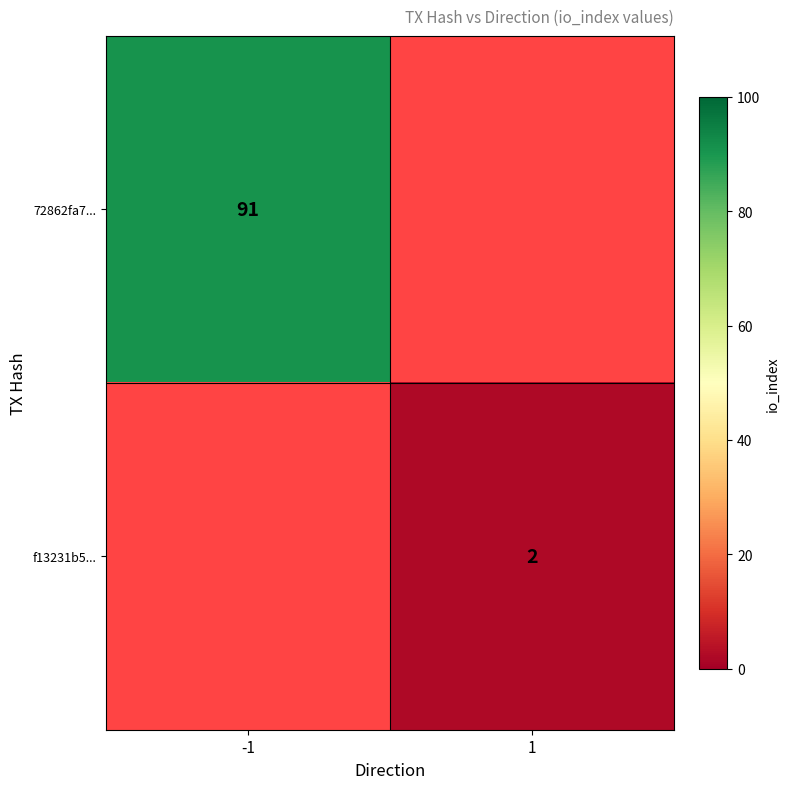

True or false: 72862fa7... has a value of 91 at -1.

True